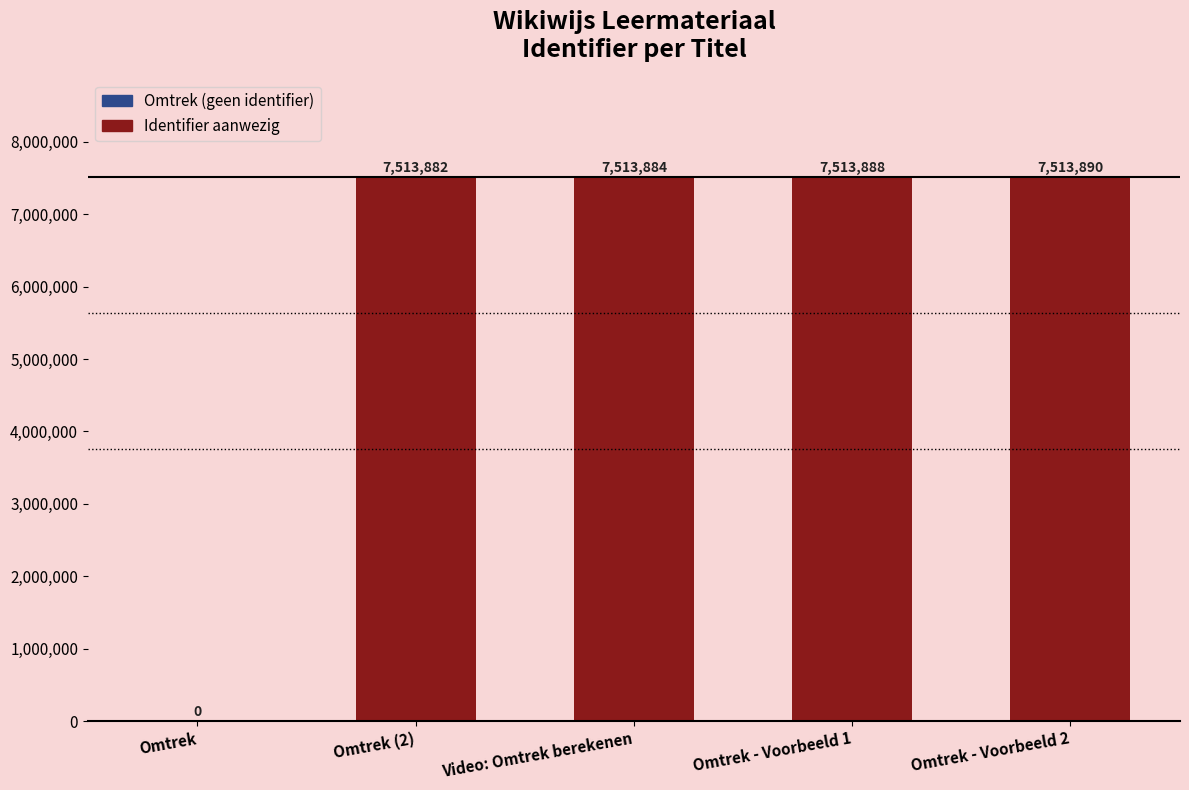

Are the bars horizontal?

No